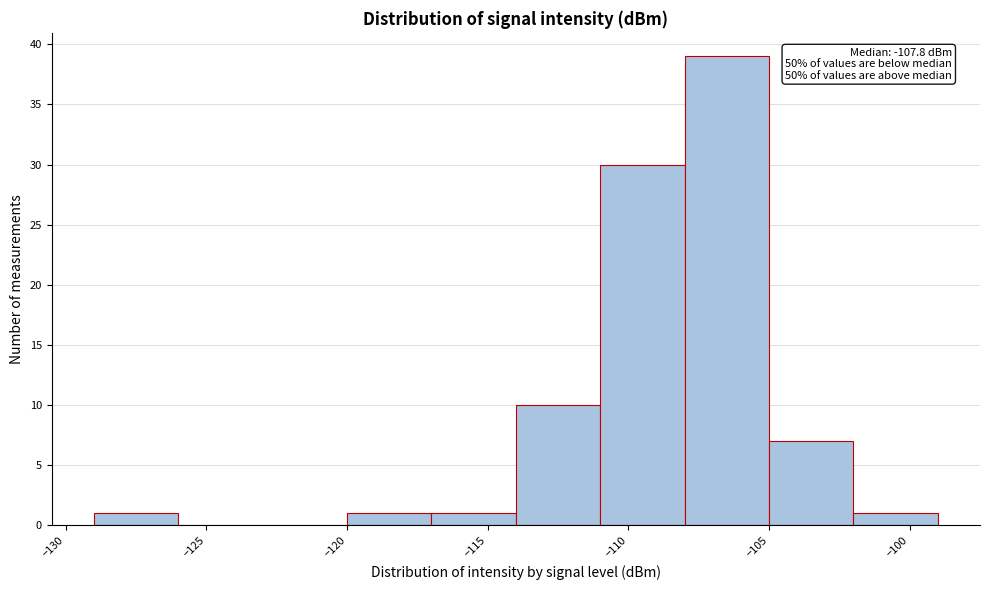

Which range on the x-axis has the tallest bar?

-108 to -105